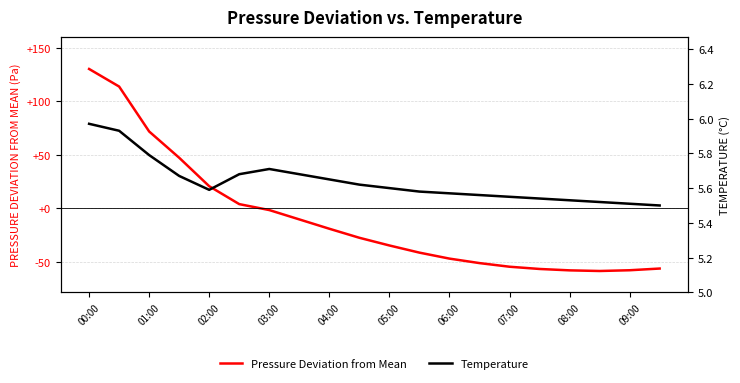

Is it true that Pressure Deviation from Mean equals 20.6 at 02:00?

True